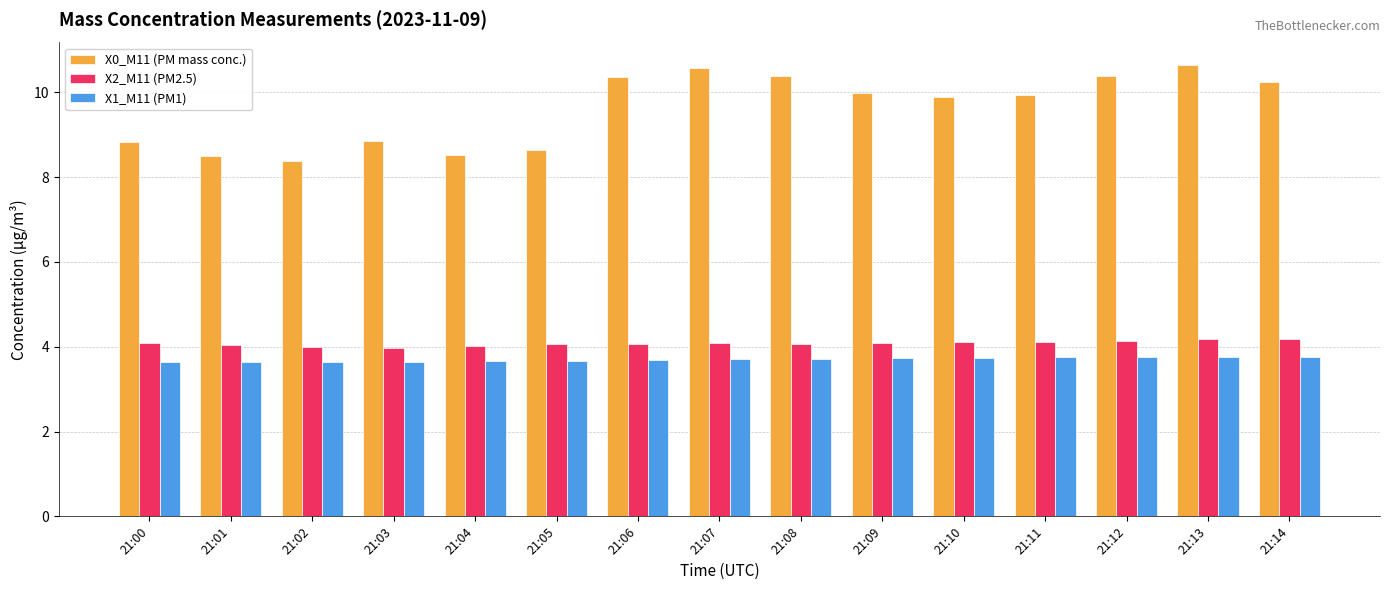

What is the maximum value for X2_M11 (PM2.5)?

4.2